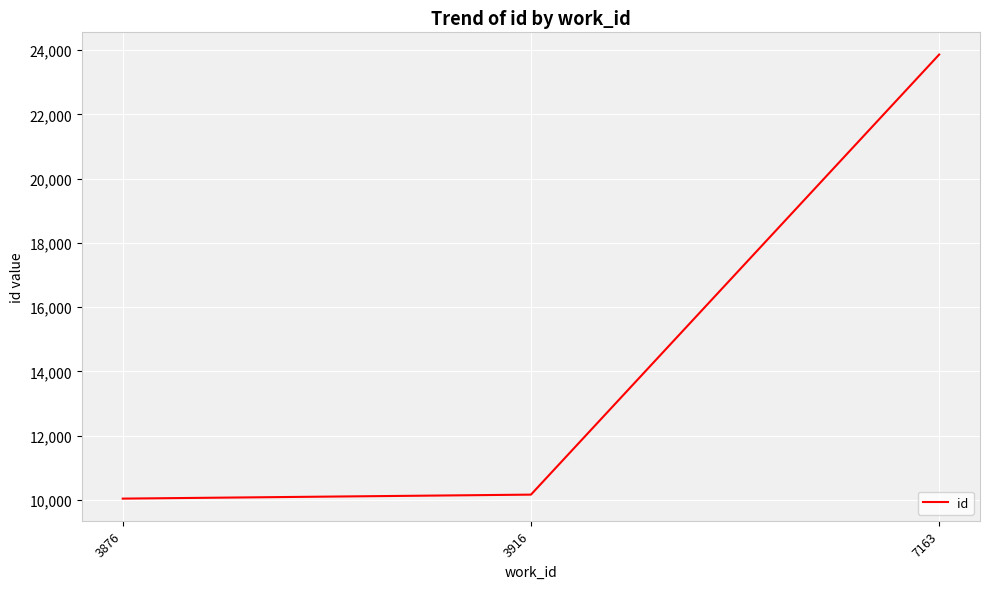

Reading left to right, list all the values displayed in this chart.

3876=10042	3916=10166	7163=23860